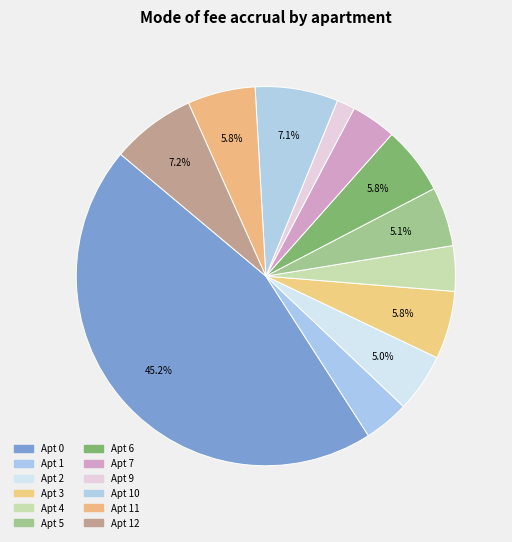

How many segments does this pie chart have?

12